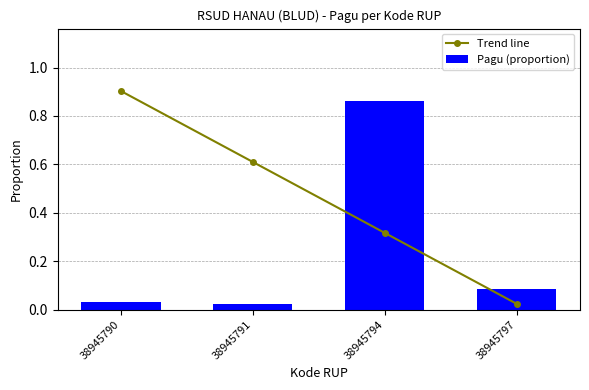

What are all the series names shown in the legend?

Trend line, Pagu (proportion)